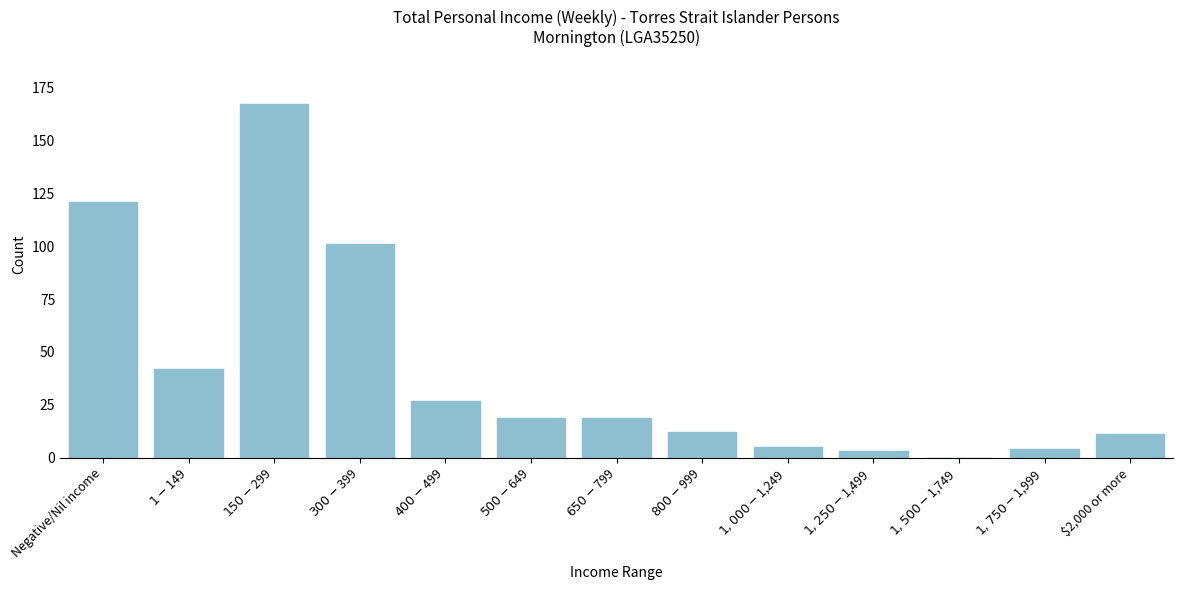

What is the maximum value shown in the chart?

167